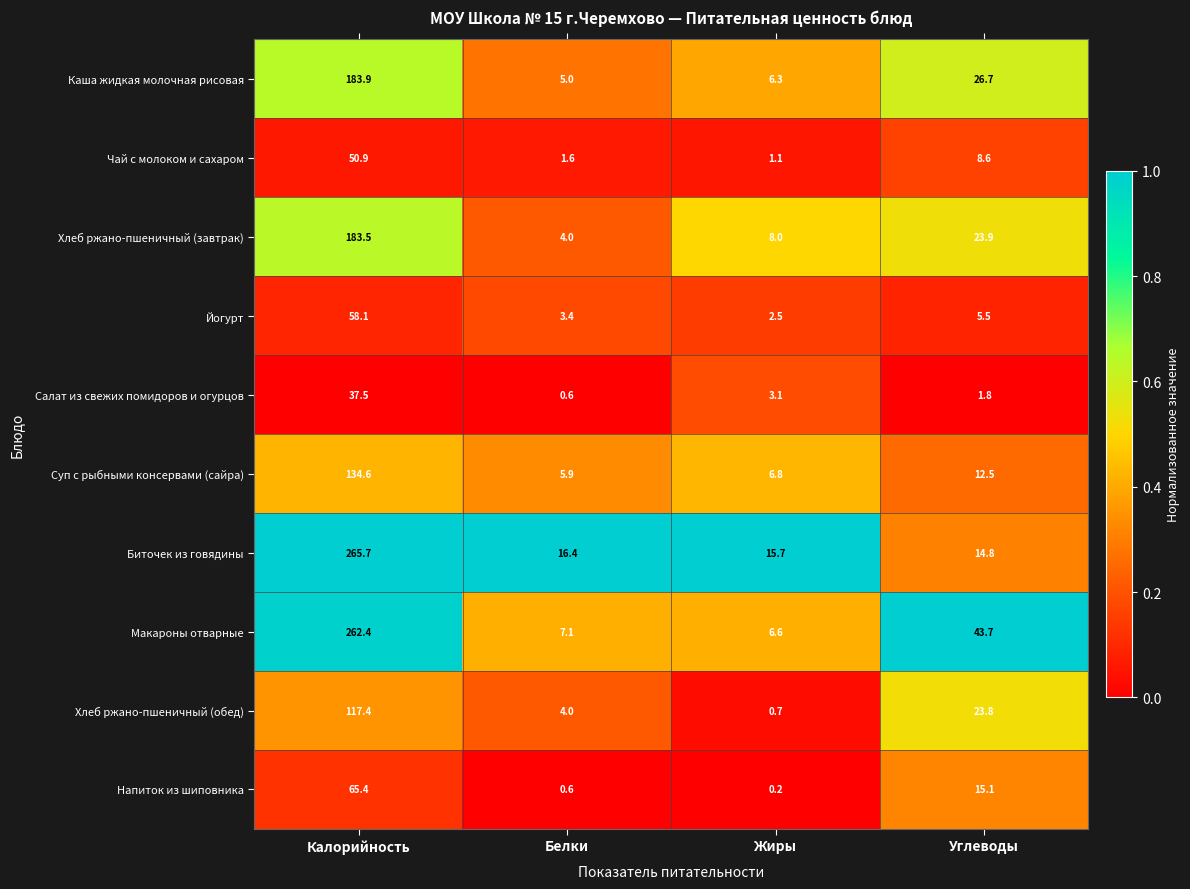

Which series has the largest total across all categories?

Макароны отварные